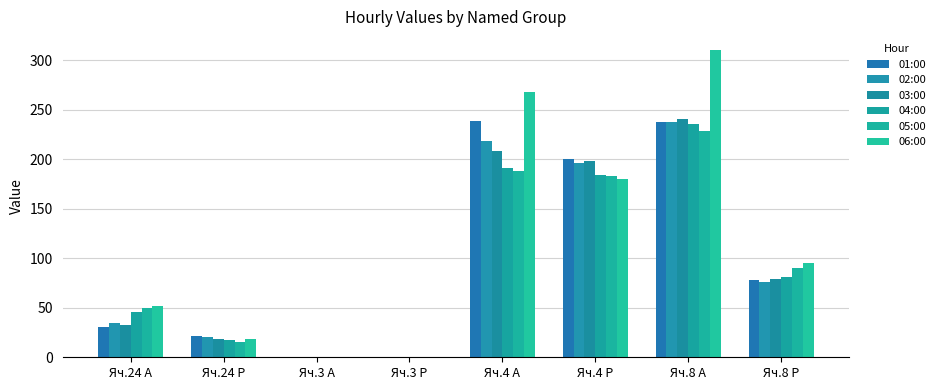

Between Яч.4 Р and Яч.8 А, which is larger?

Яч.8 А